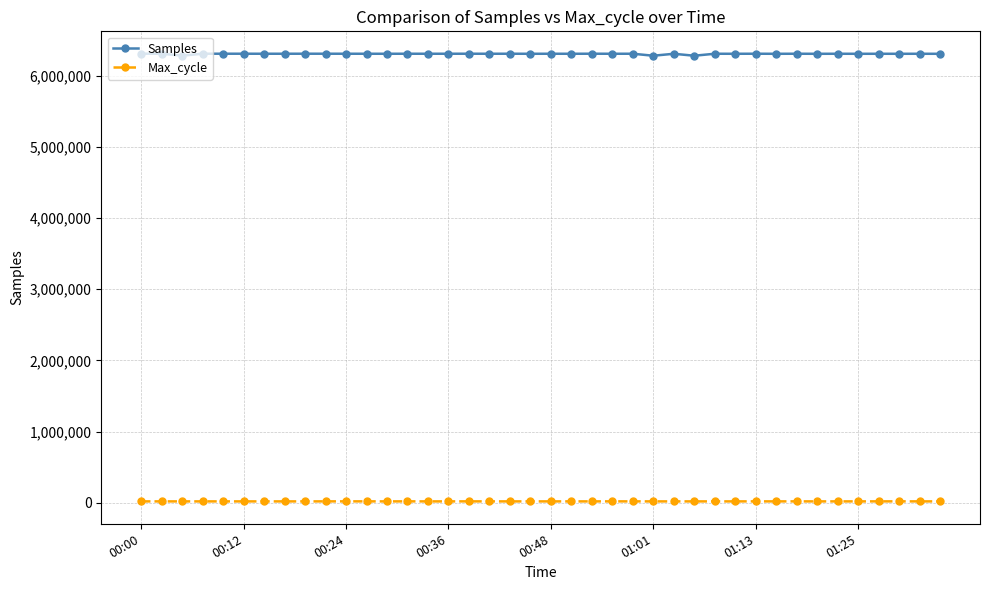

True or false: Max_cycle has more than 2 points higher than both neighbors.

True